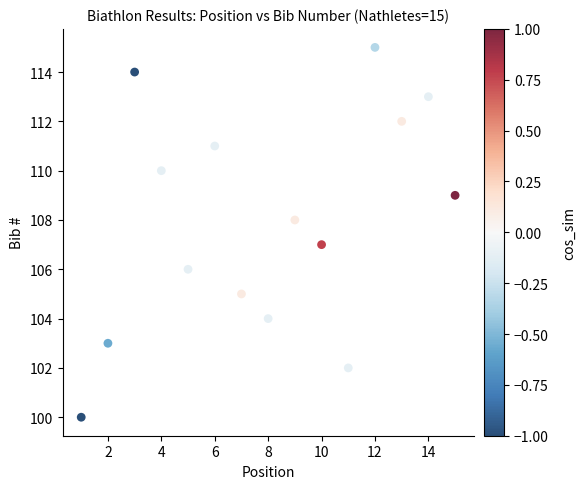

List the coordinates of all points as (X, Y) pairs, reading left to right.

(1, 100)  (2, 103)  (3, 114)  (4, 110)  (5, 106)  (6, 111)  (7, 105)  (8, 104)  (9, 108)  (10, 107)  (11, 102)  (12, 115)  (13, 112)  (14, 113)  (15, 109)